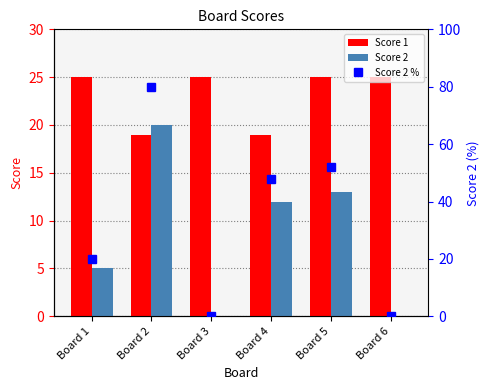

Reading left to right, what are all the values shown in this chart?

Score 1: 25	19	25	19	25	25
Score 2: 5	20	0	12	13	0
Score 2 %: 20	80	0	48	52	0